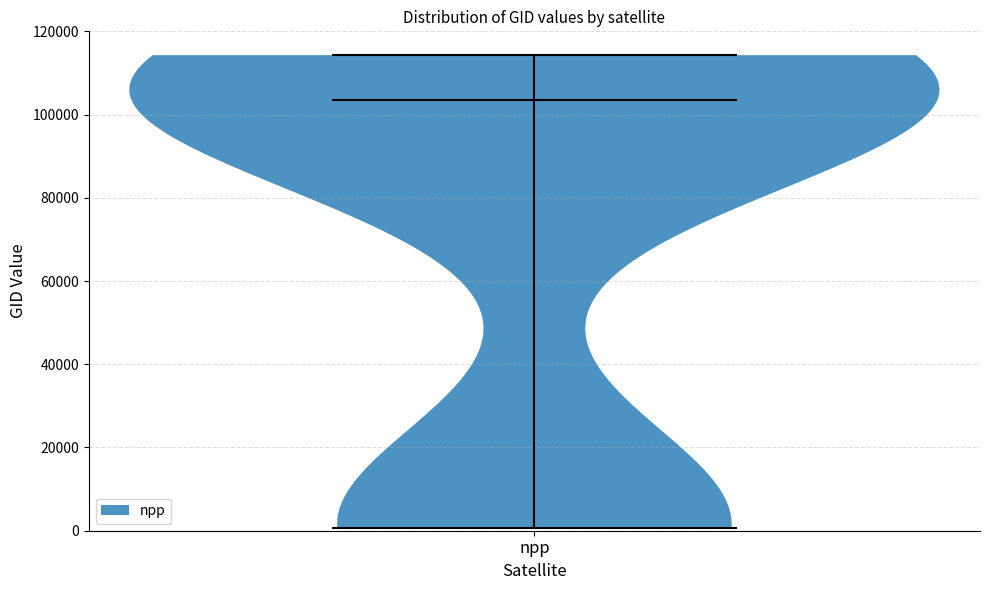

Read this violin plot against the y-axis: where its median line is, and the lowest and highest points the violin reaches. The values are not printed on the chart, so give them approximately, as read against the axis.

median line 104000, lowest point 0, highest point 114000